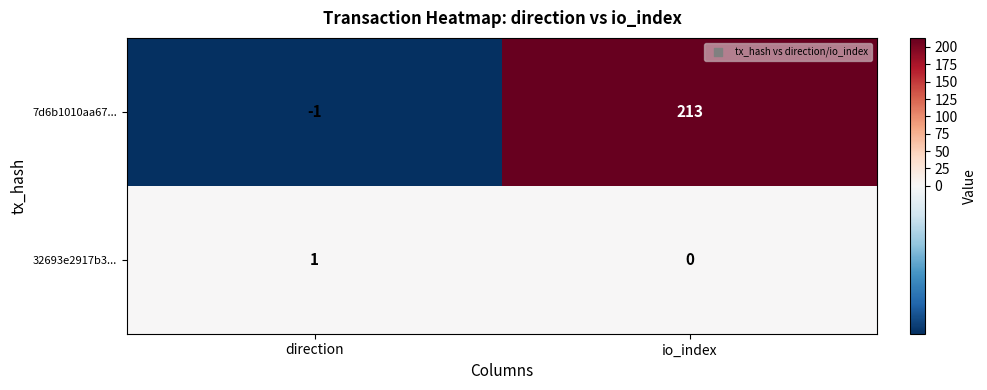

Is it true that 32693e2917b3... equals -1 at io_index?

False